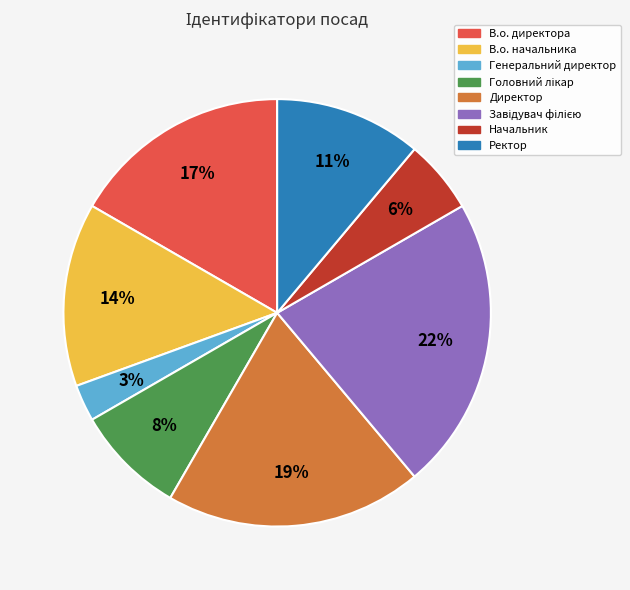

Which has a higher value, В.о. директора or Ректор?

В.о. директора